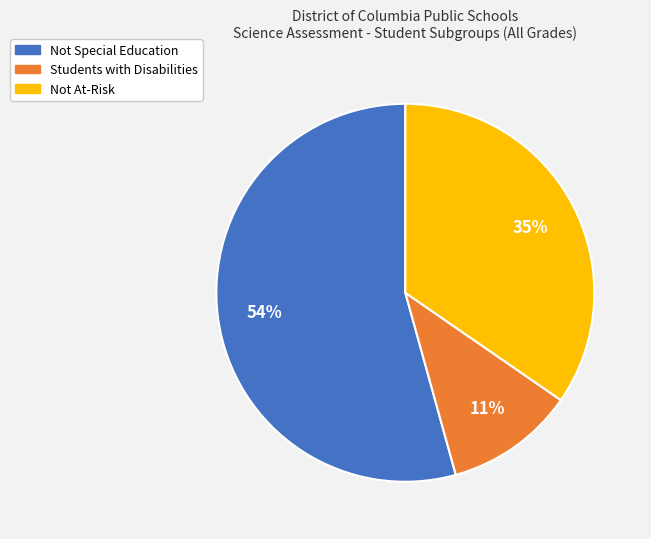

True or false: Not Special Education accounts for 64% of the total.

False